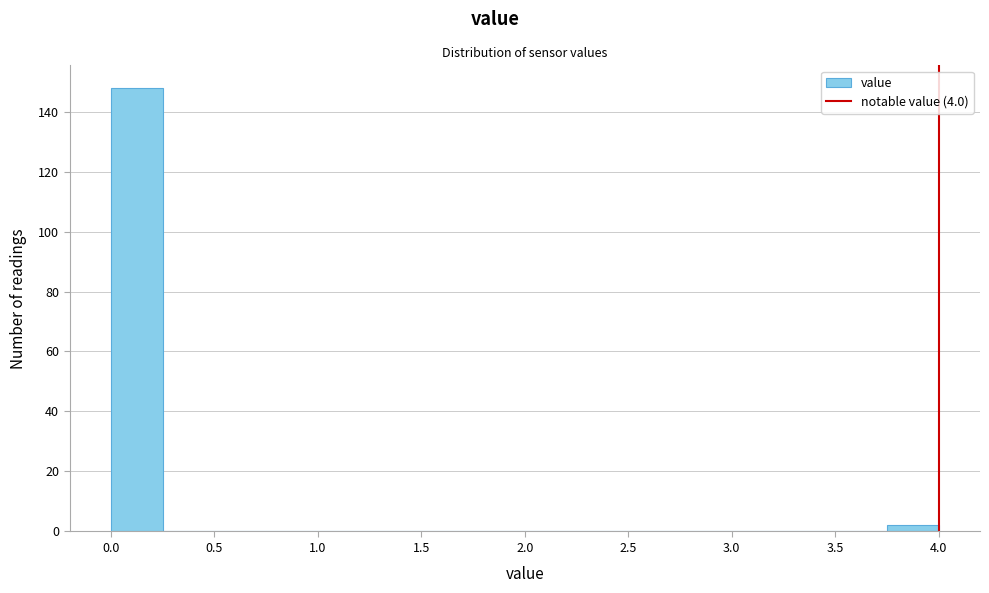

Reading left to right, list every bar in this chart as the range it spans on the x-axis followed by its height. The values are not printed on the chart, so give them approximately, as read against the axis.

0.00 to 0.25: 148
0.25 to 0.50: 0
0.50 to 0.75: 0
0.75 to 1.00: 0
1.00 to 1.25: 0
1.25 to 1.50: 0
1.50 to 1.75: 0
1.75 to 2.00: 0
2.00 to 2.25: 0
2.25 to 2.50: 0
2.50 to 2.75: 0
2.75 to 3.00: 0
3.00 to 3.25: 0
3.25 to 3.50: 0
3.50 to 3.75: 0
3.75 to 4.00: 2